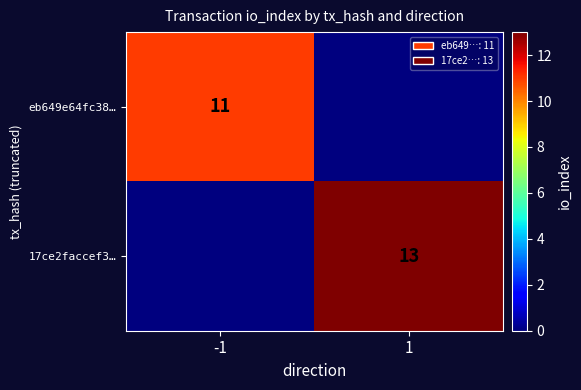

At how many categories does at least one series exceed 9?

2